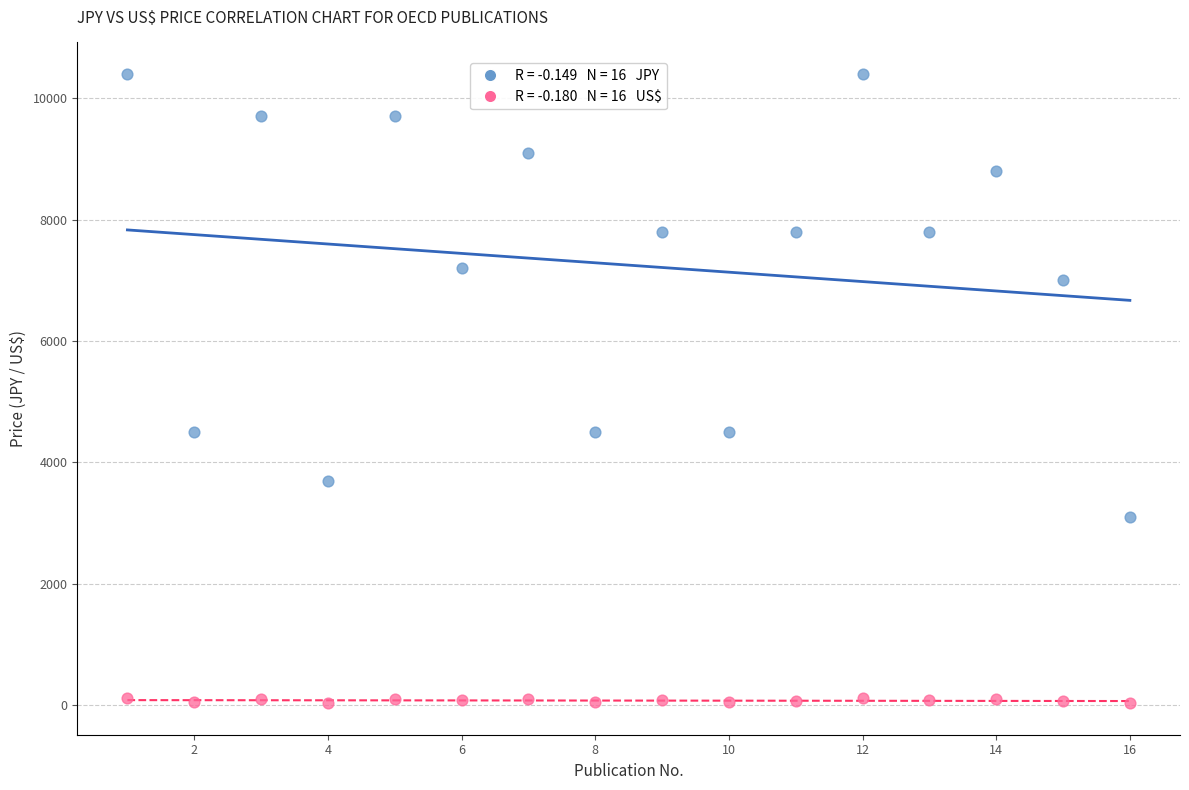

Across all data points, what is the range of X values (max minus min)?

15